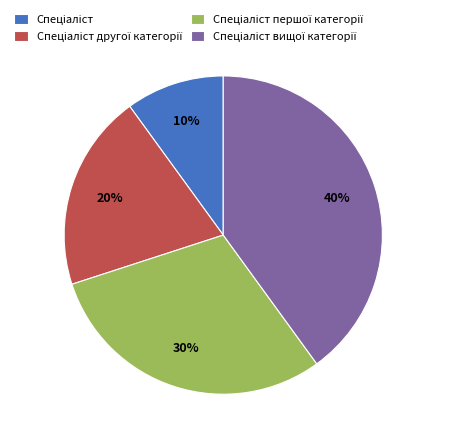

Is there a majority slice in this chart?

No